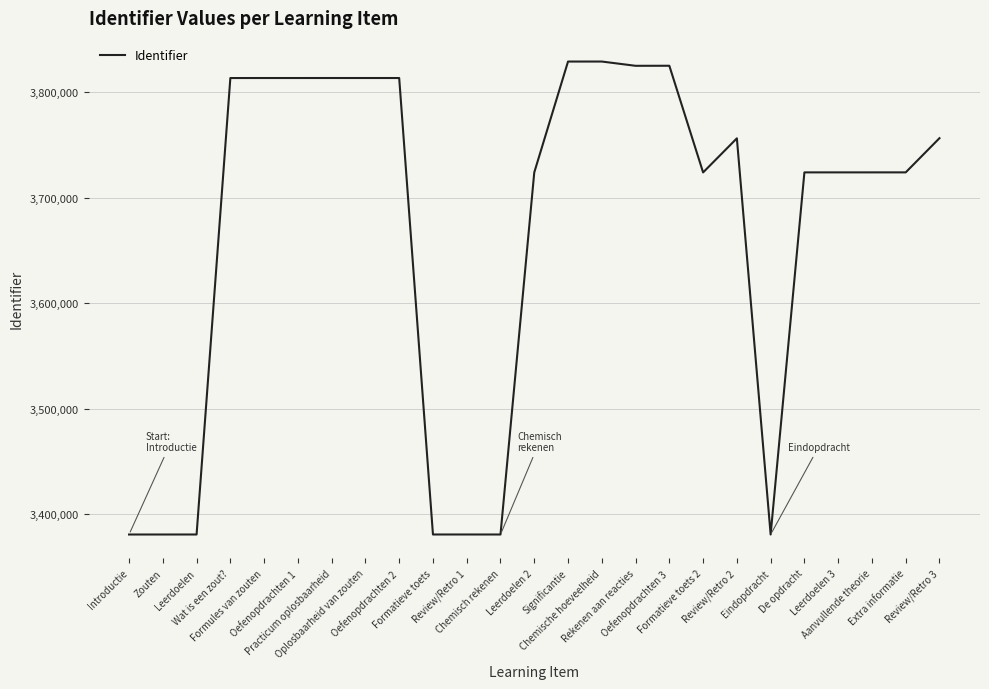

What is the difference between the maximum and minimum values?

448408